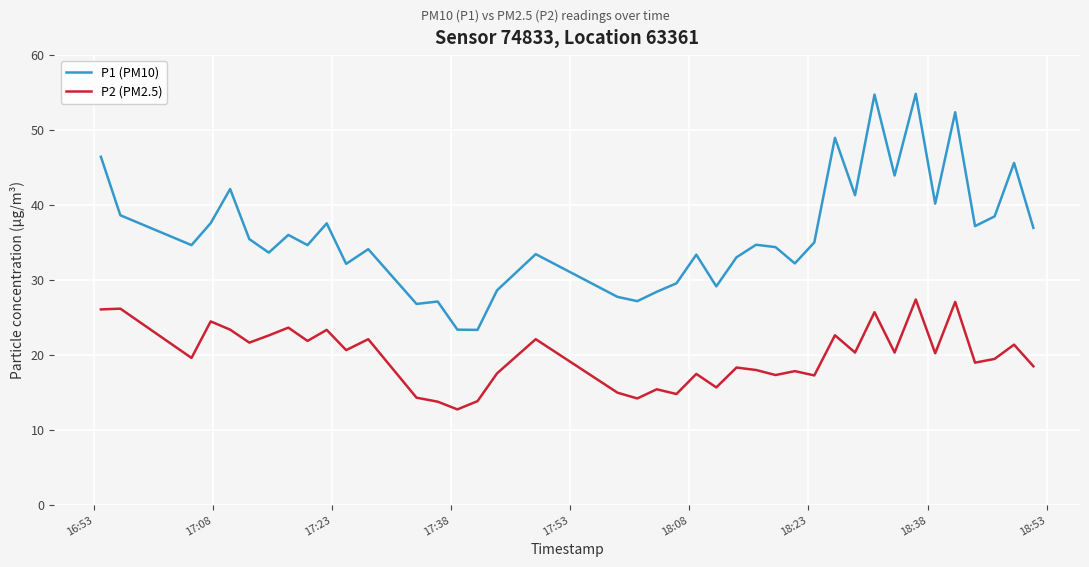

Which series has the largest total across all categories?

P1 (PM10)